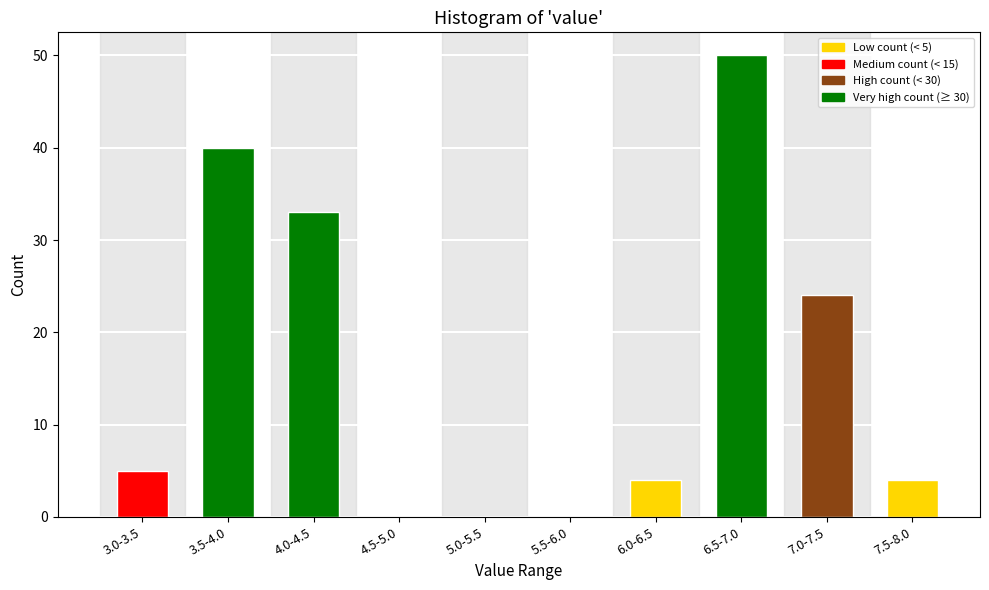

Reading right to left, transcribe all the data shown in this chart.

7.5-8.0=4	7.0-7.5=24	6.5-7.0=50	6.0-6.5=4	5.5-6.0=0	5.0-5.5=0	4.5-5.0=0	4.0-4.5=33	3.5-4.0=40	3.0-3.5=5